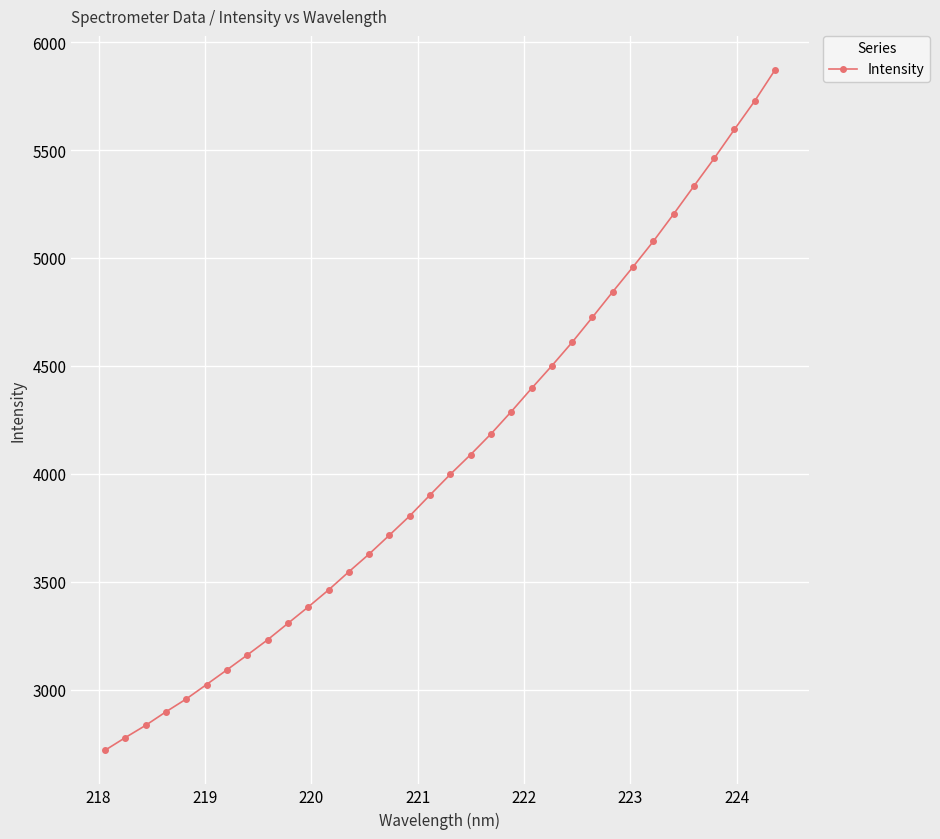

How many lines are shown in the chart?

1